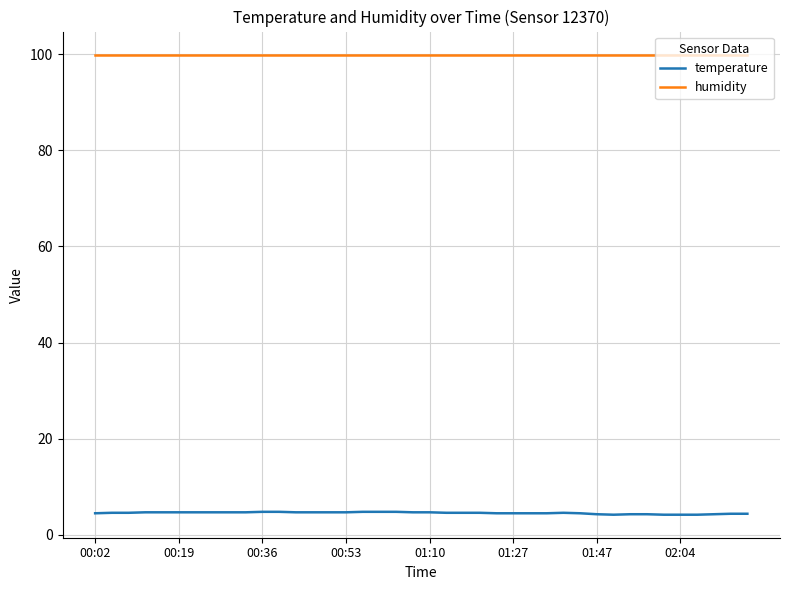

True or false: temperature and humidity intersect in this chart.

False